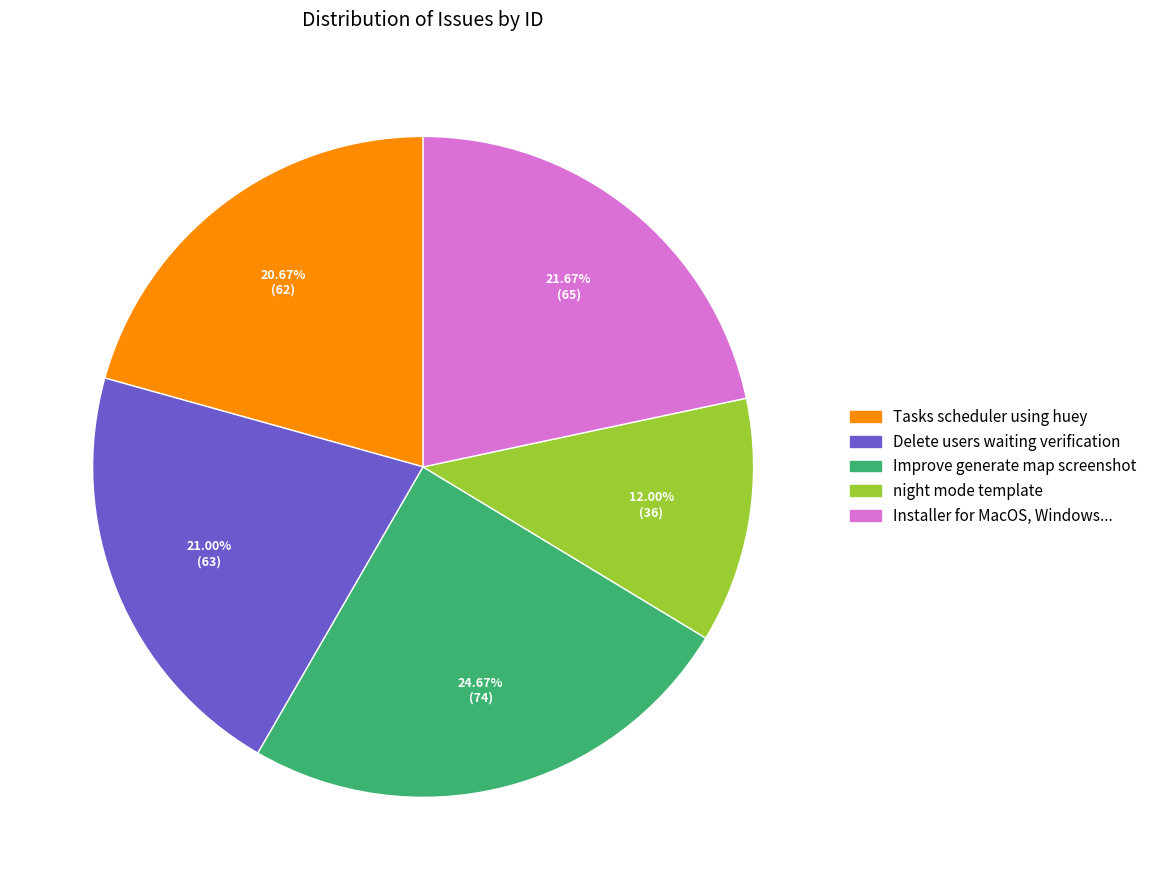

To the nearest percent, what percentage of the pie is Tasks scheduler using huey?

21%